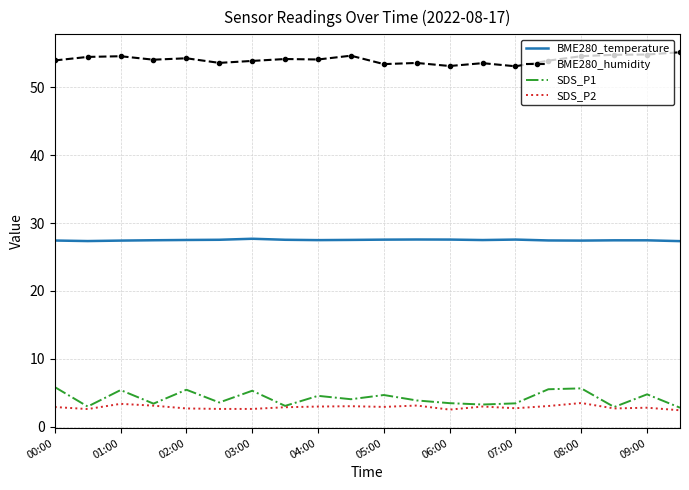

List the series in order of their peak value, lowest first.

SDS_P2, SDS_P1, BME280_temperature, BME280_humidity